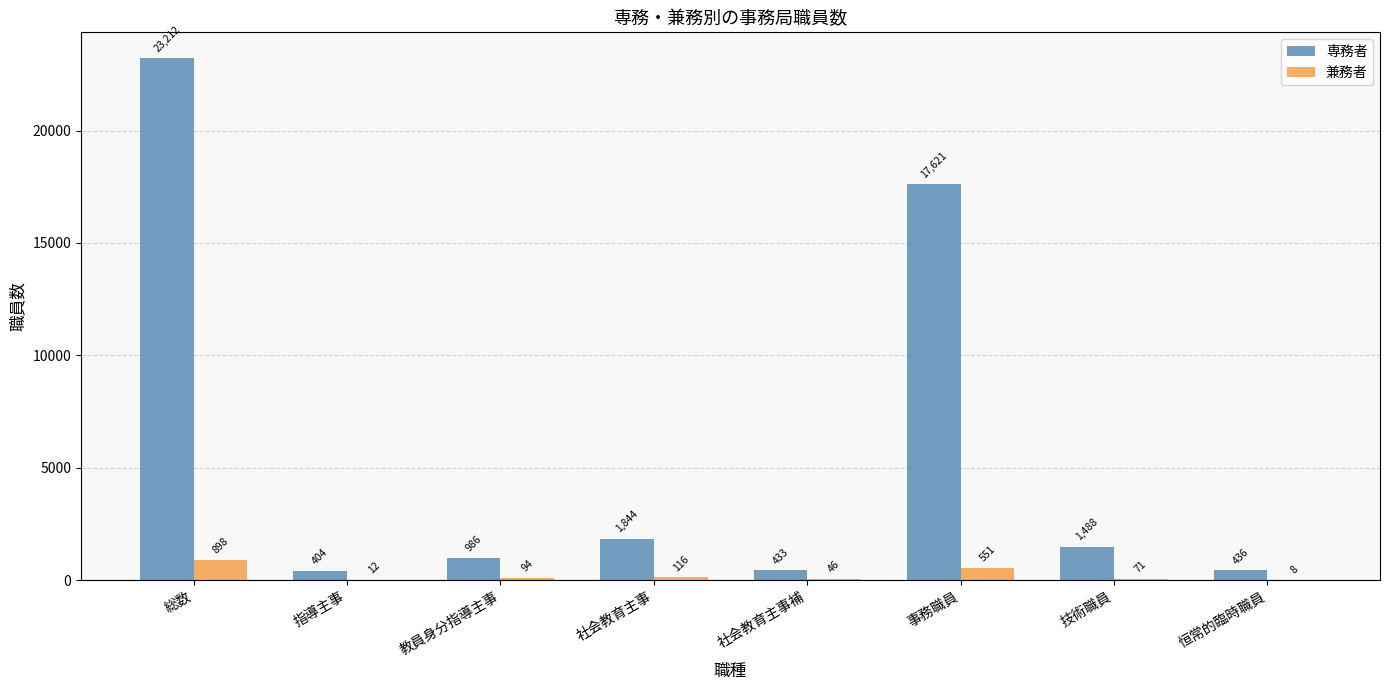

What is the total value across all series at 事務職員?

18172